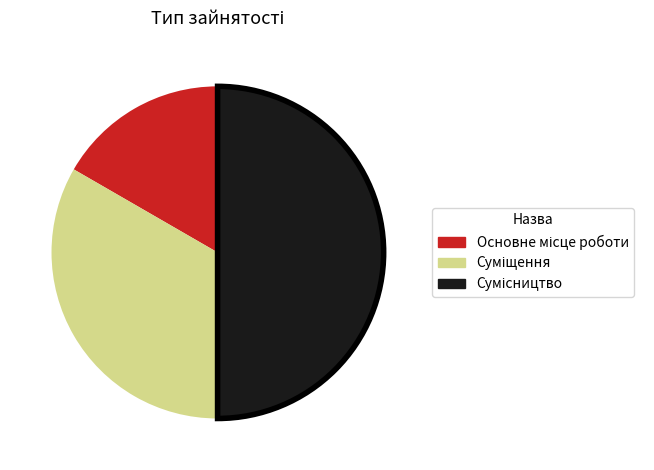

Count the number of slices in the pie.

3